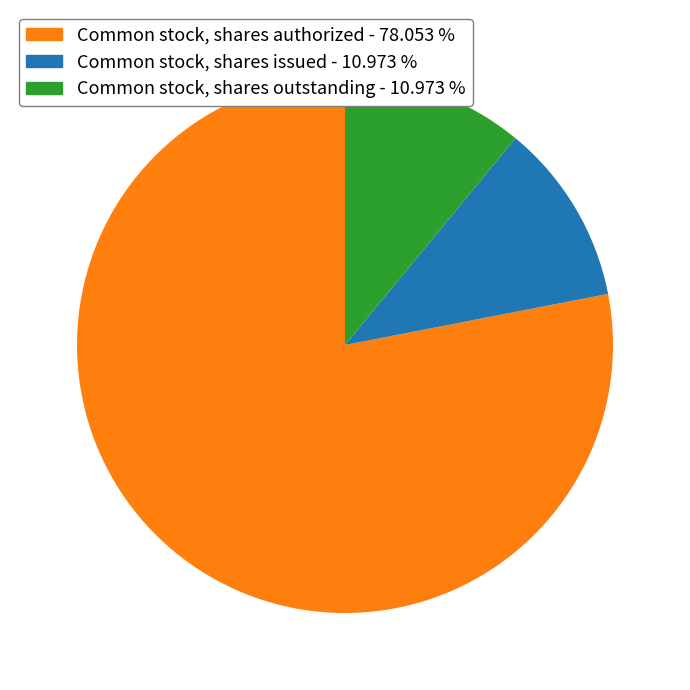

Is Common stock, shares outstanding - 10.973 % the majority of the pie?

No